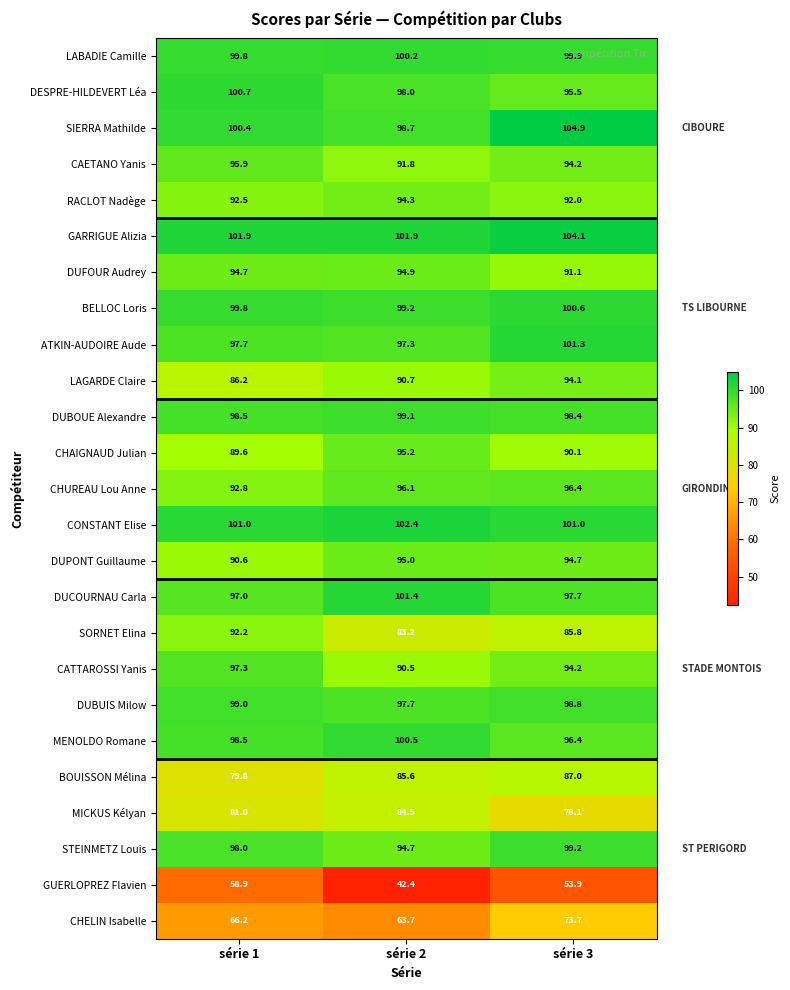

The GARRIGUE Alizia series shows 101.9 at série 2. True or false?

True